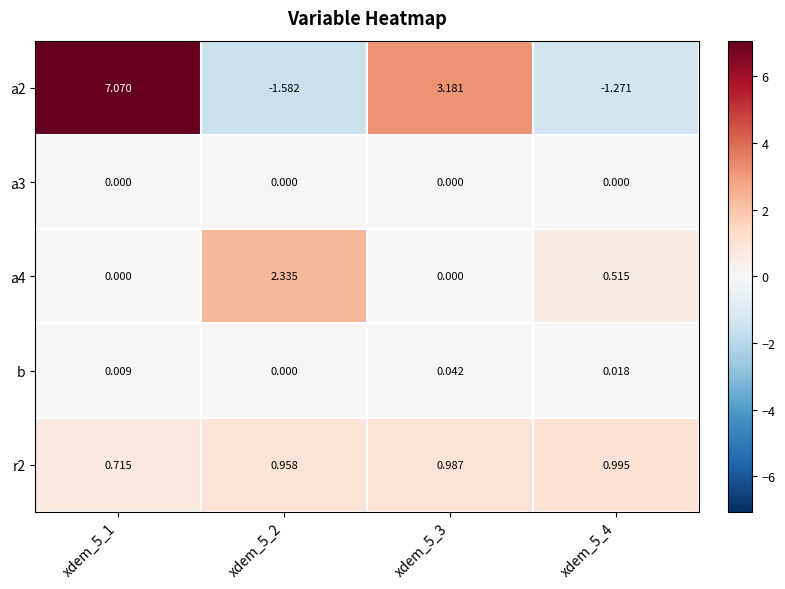

What is the smallest value displayed?

-1.6